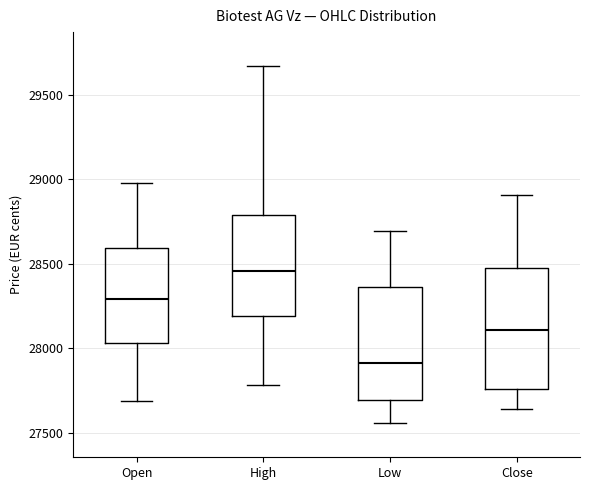

Reading left to right, transcribe this box plot: for each box, give where its median line is, the range the box spans, and where its two whiskers end, as read against the y-axis. The values are not printed on the chart, so give them approximately, as read against the axis.

Open: median 28300, box 28050 to 28600, whiskers 27700 to 29000
High: median 28450, box 28200 to 28800, whiskers 27800 to 29650
Low: median 27900, box 27700 to 28350, whiskers 27550 to 28700
Close: median 28100, box 27750 to 28450, whiskers 27650 to 28900